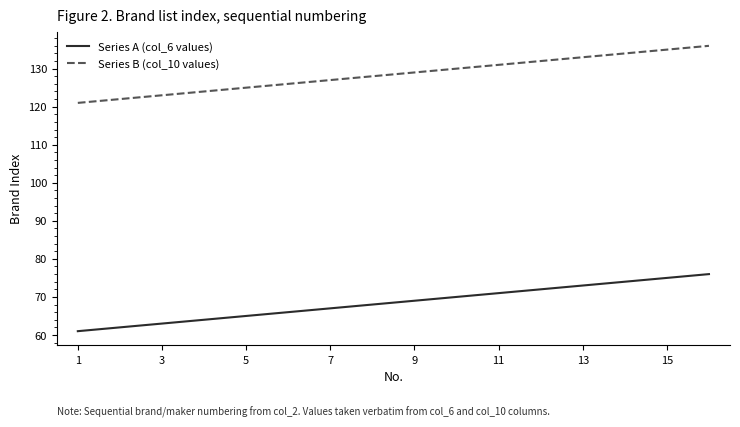

Rank the series by their average value, from lowest to highest.

Series A (col_6 values), Series B (col_10 values)